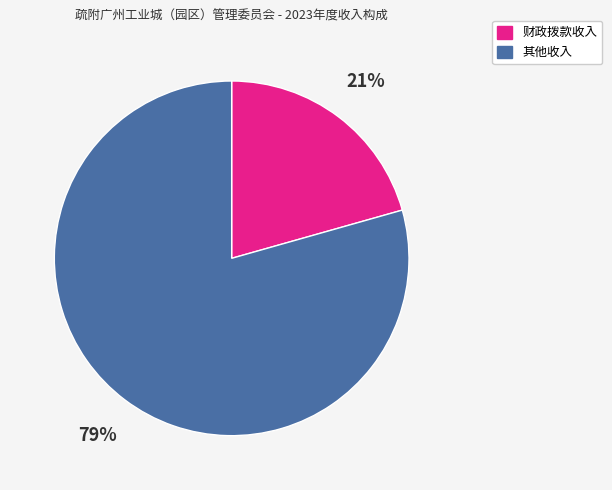

Is it true that 其他收入 is 65% of the pie?

False